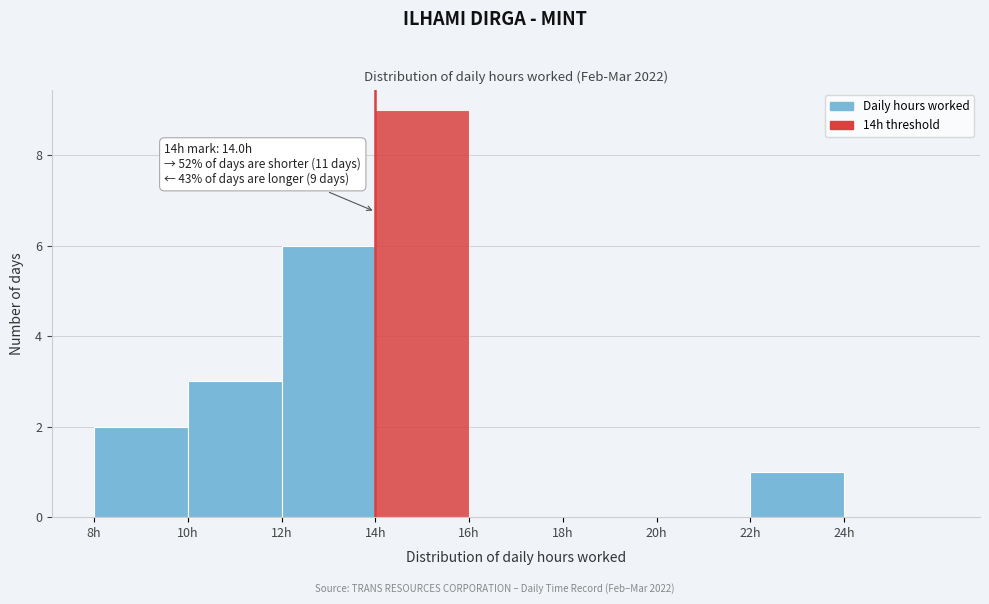

Which range on the x-axis has the tallest bar?

14 to 16